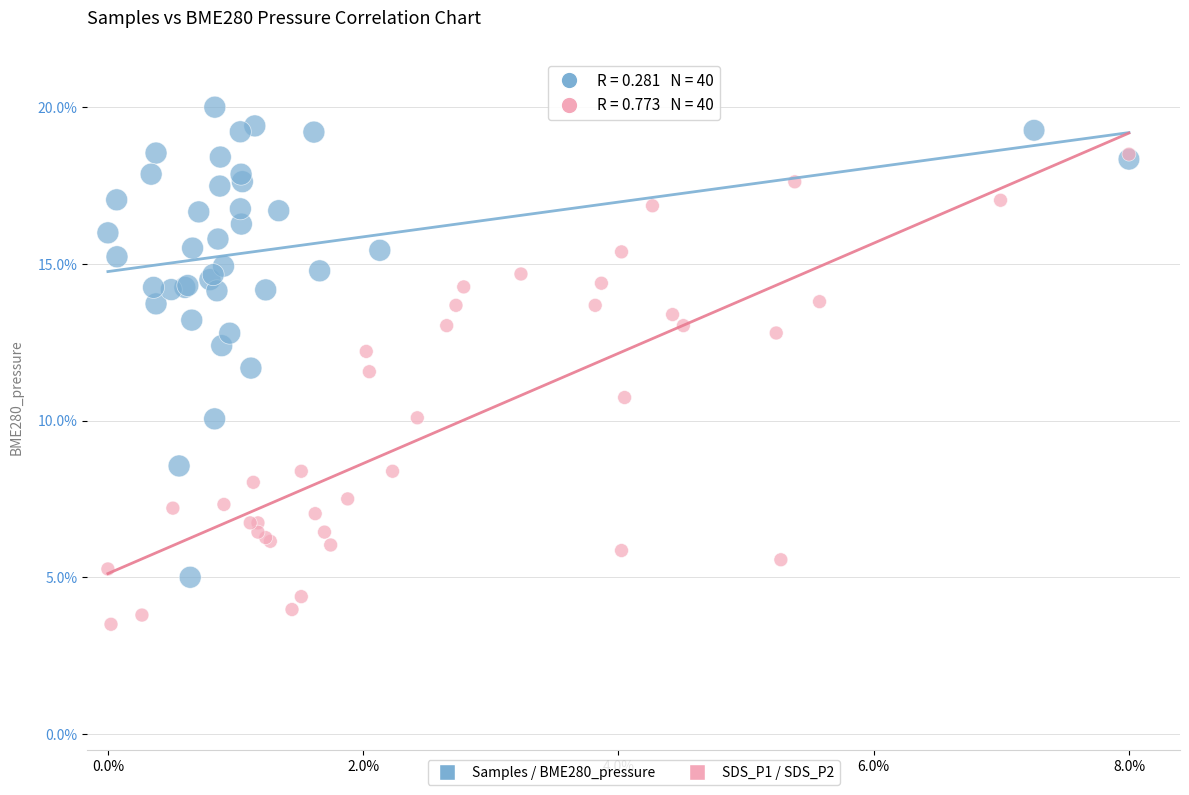

Which series reaches the minimum Y coordinate?

SDS_P1 / SDS_P2